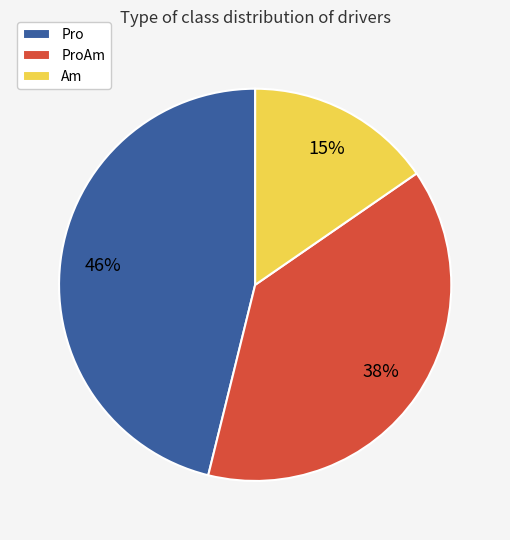

What is the ratio of the value at Pro to the value at ProAm?

1.2